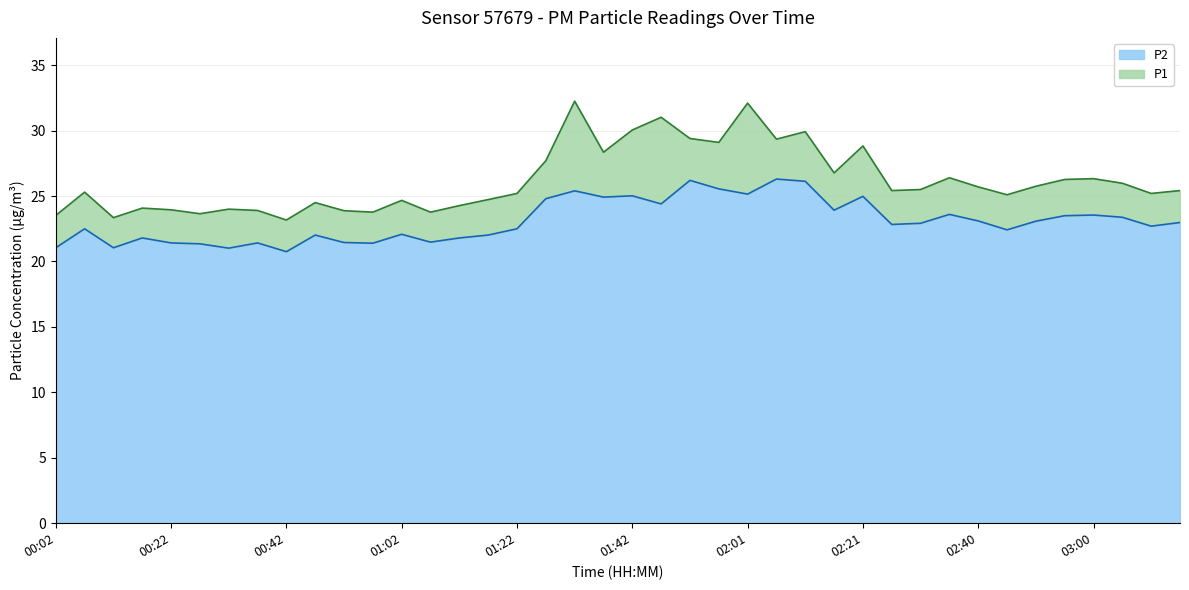

True or false: P2 has more than 2 points higher than both neighbors.

True